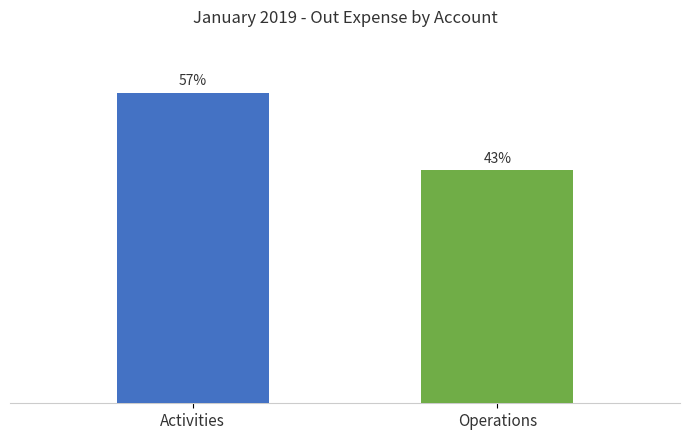

Which category has the highest value across all series?

Activities